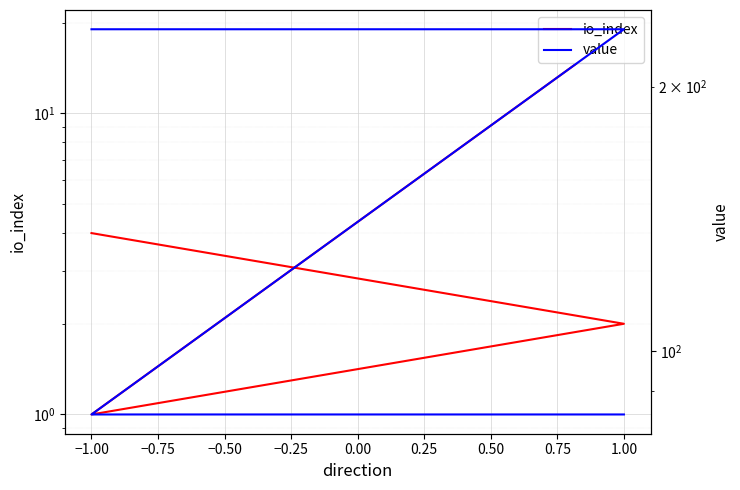

Which series has the largest total across all categories?

value